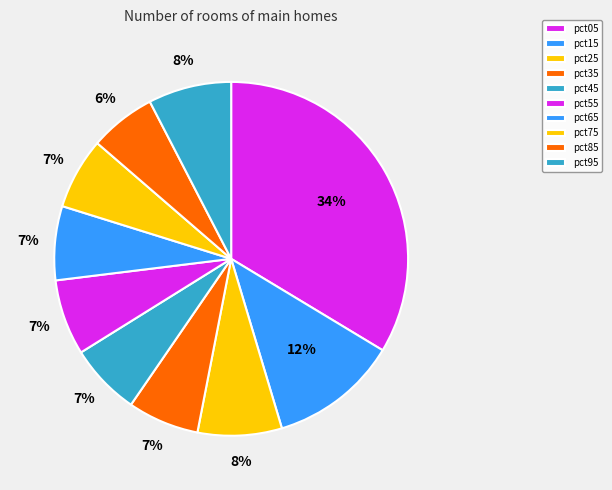

Which slice is the smallest?

pct85